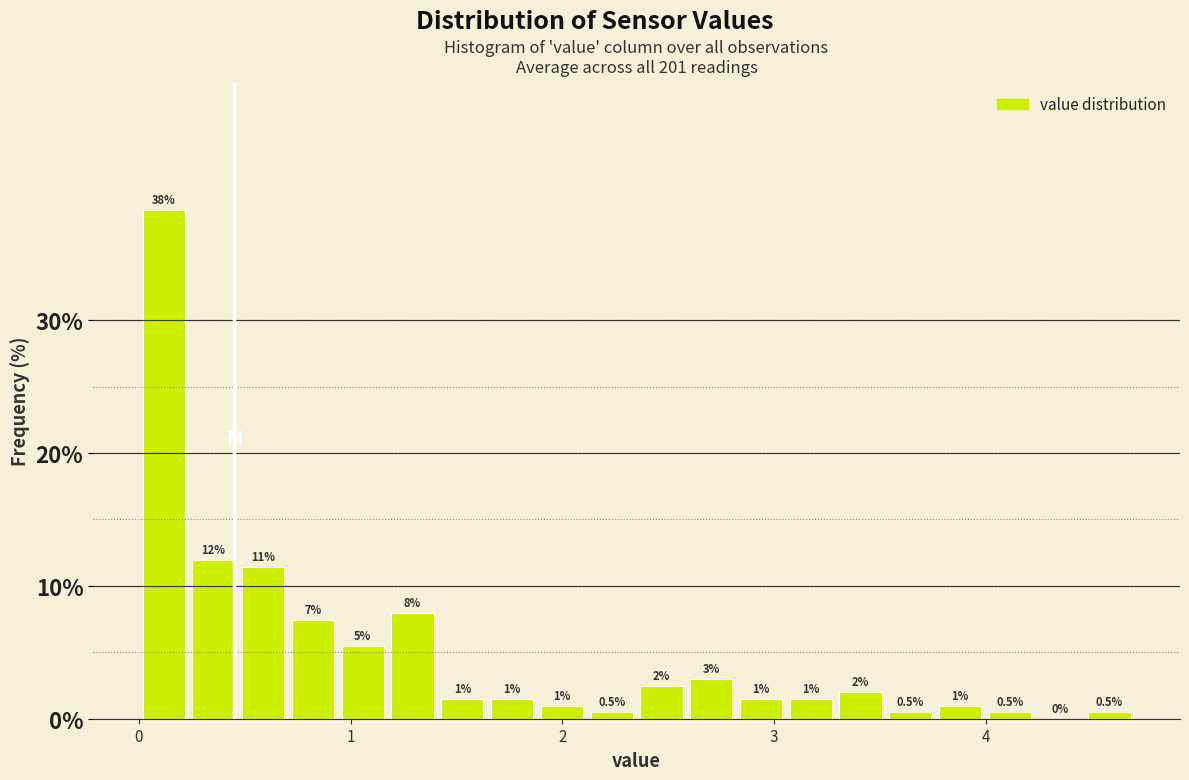

Read against the x-axis, roughly where is the centre of the tallest bar?

0.1